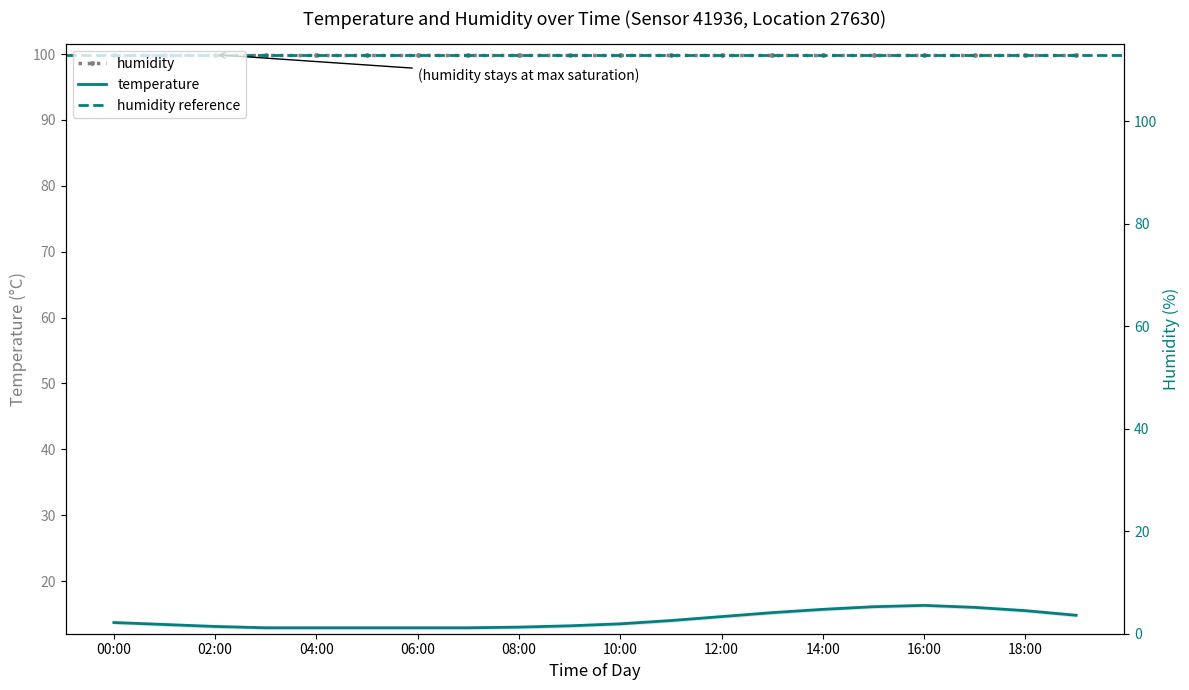

Which category has the highest value across all series?

16:00